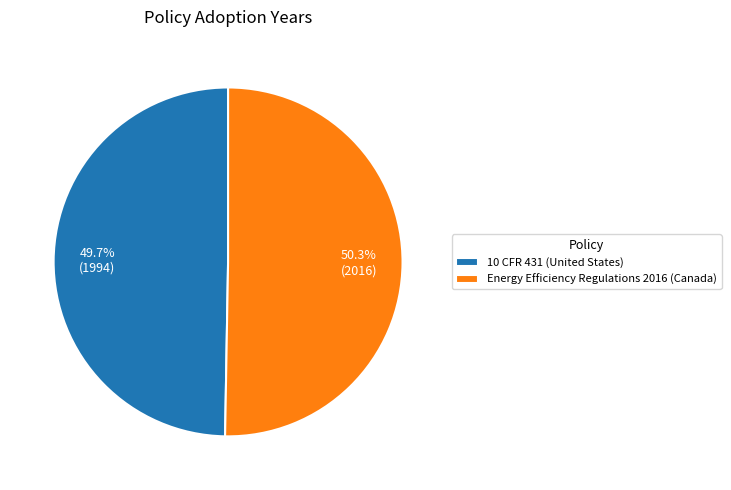

To the nearest percent, what percentage of the pie is Energy Efficiency Regulations 2016 (Canada)?

50%